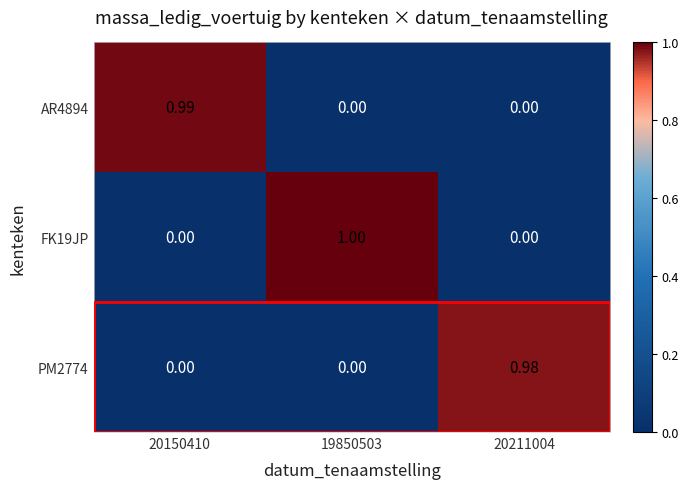

Count the number of data series in this chart.

3